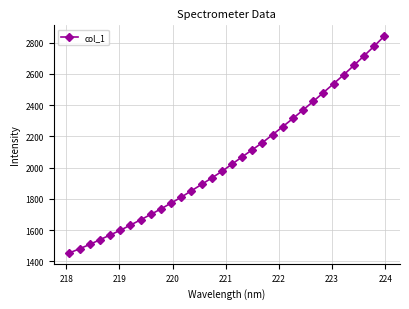

What is the difference between the second highest and second lowest values?

1297.7